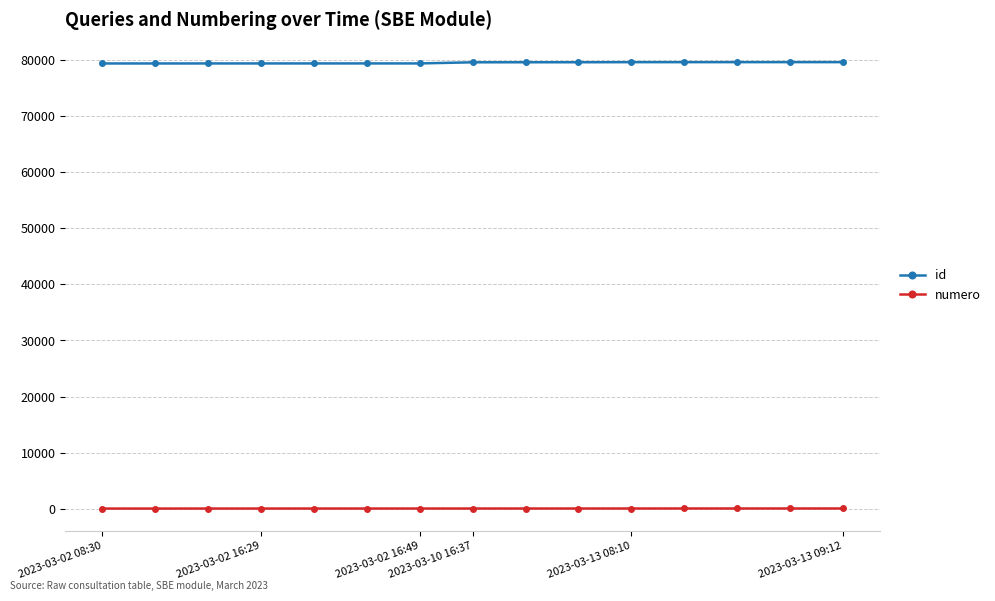

What are all the series names shown in the legend?

id, numero